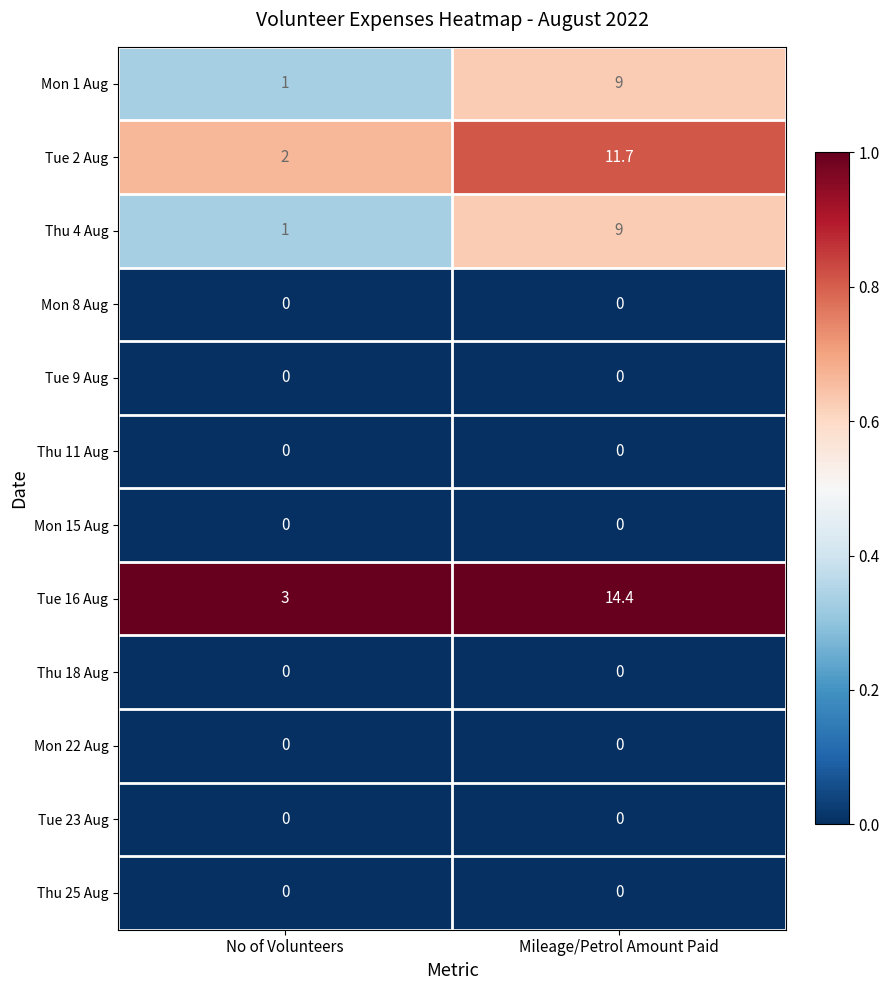

At which label is Tue 2 Aug closest to 6?

No of Volunteers